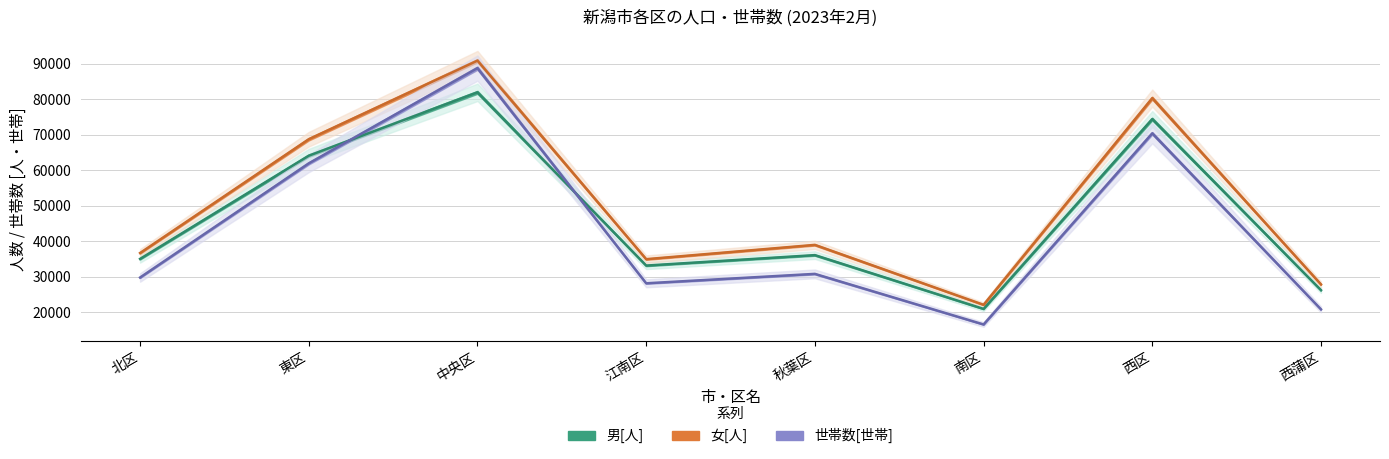

At how many categories does at least one series exceed 49808?

3